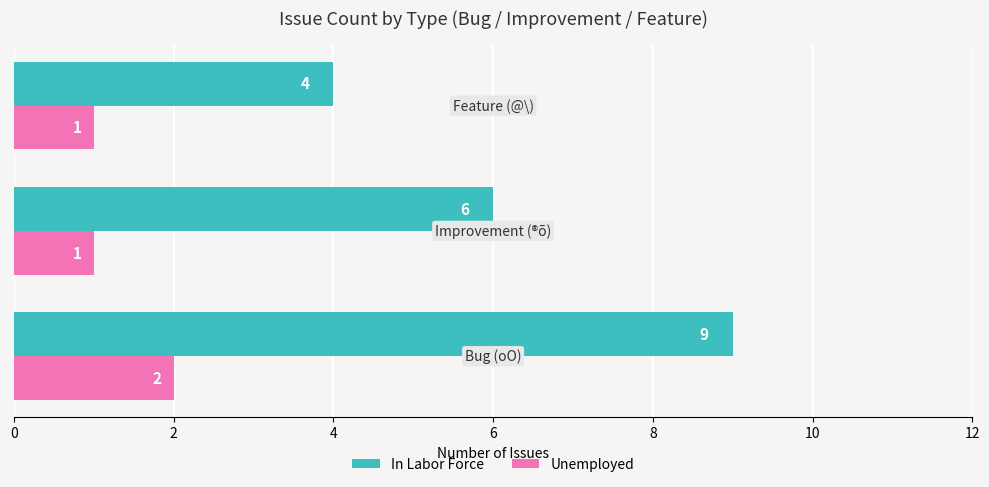

What is the maximum value for Unemployed?

2